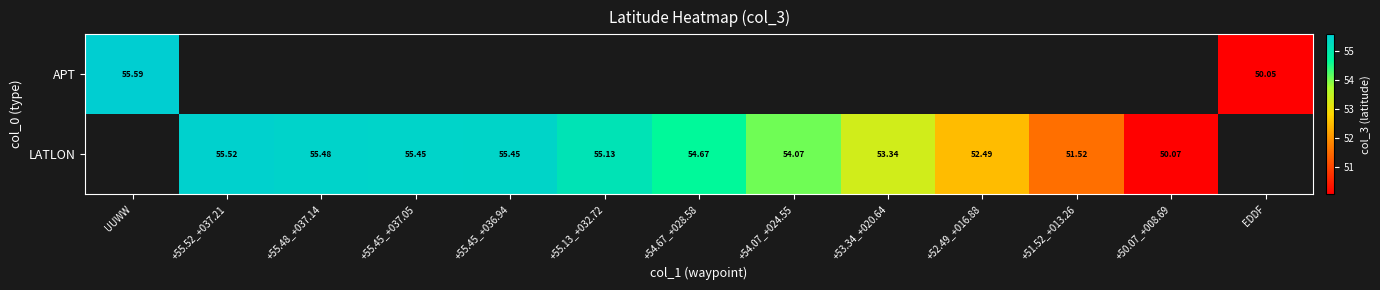

How many LATLON values are between 52 and 55?

4